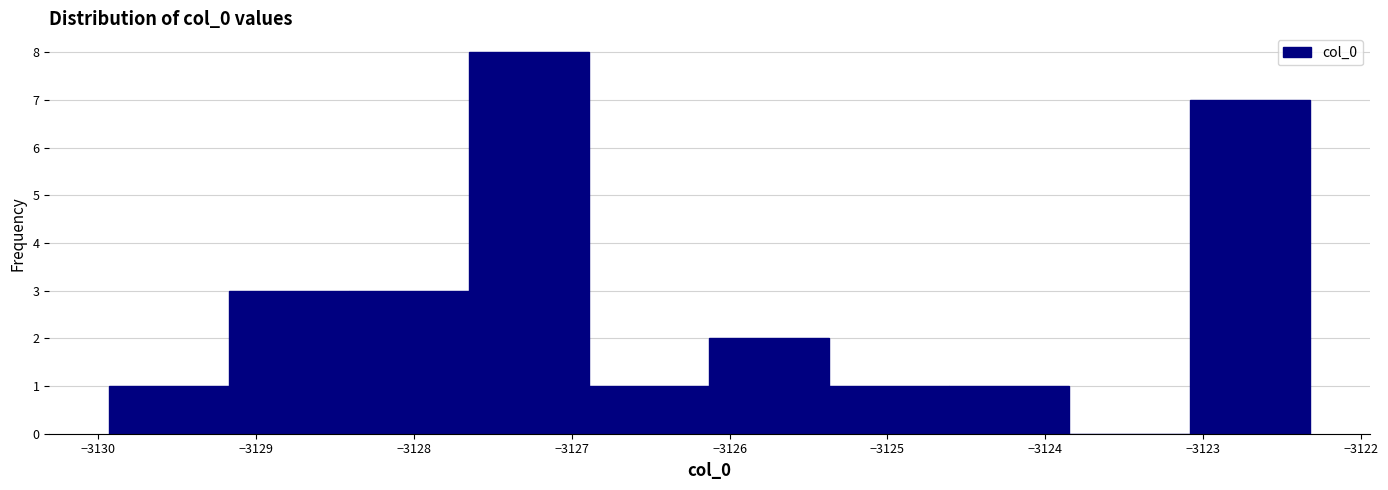

Which range on the x-axis has the tallest bar?

-3127.6 to -3126.9